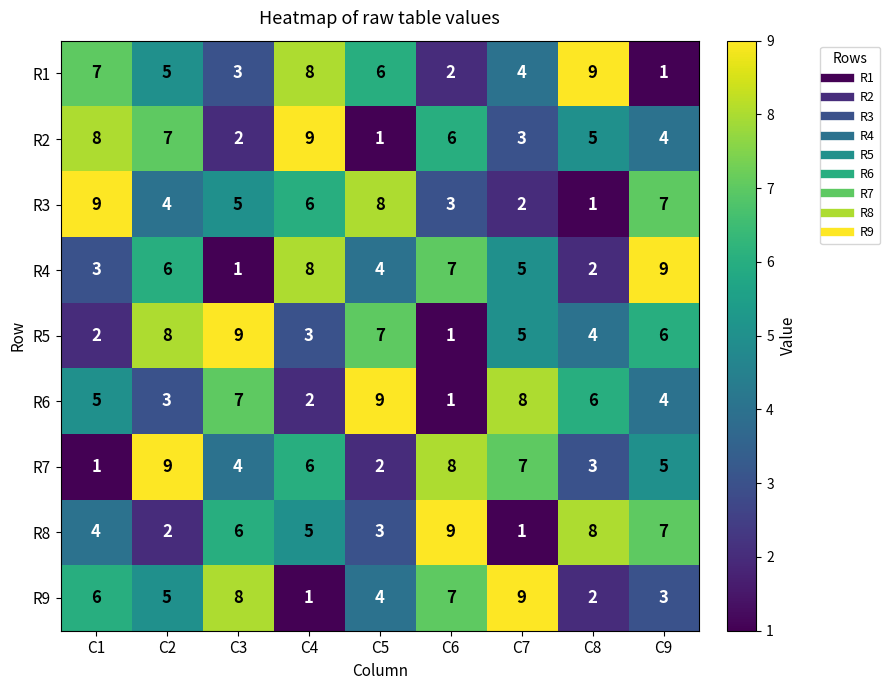

The value of R4 at C3 is 1. True or false?

True